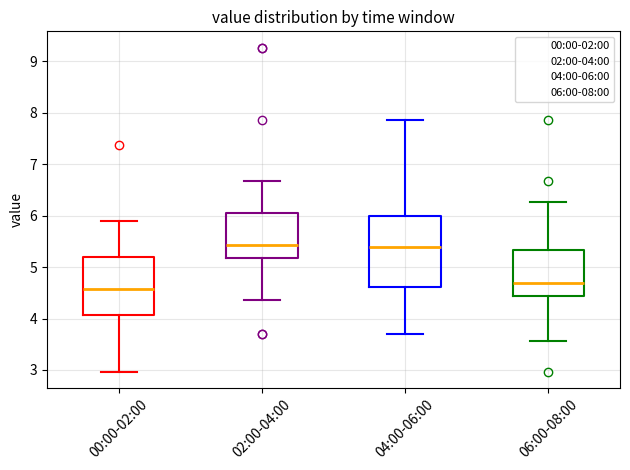

Which box has the lowest median line?

00:00-02:00